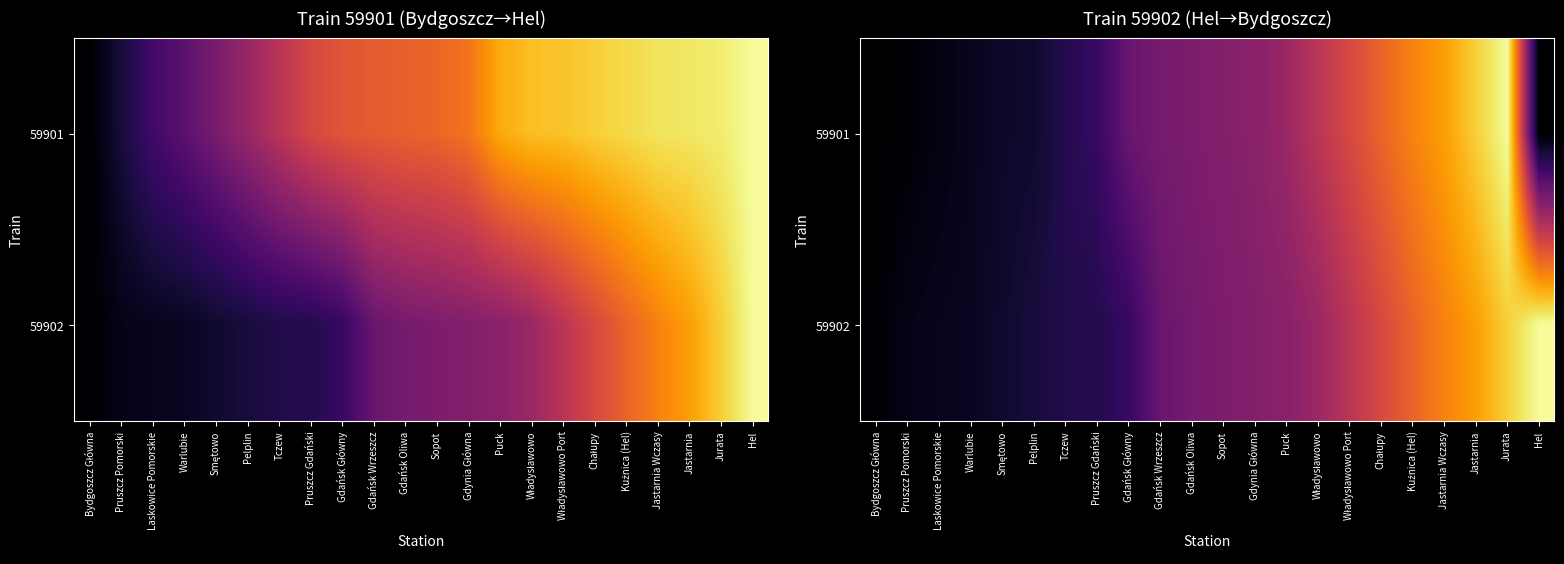

Read the 59902 value at Warlubie.

15.3